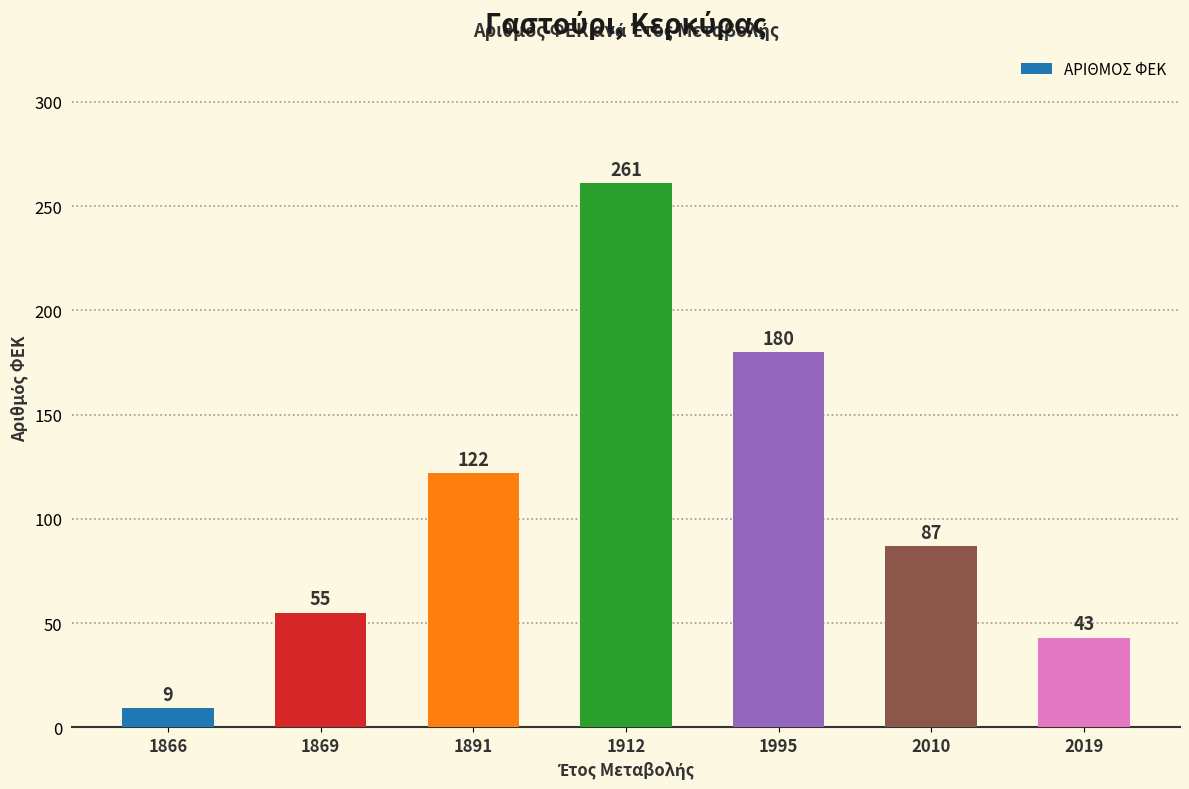

What is the change in value from 1869 to 1912?

+206